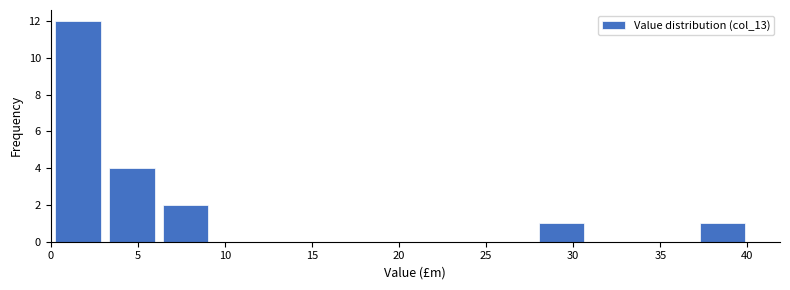

Reading left to right, transcribe this chart: for each bar, give the range it covers on the x-axis and its height. Neither the bar edges nor the heights are printed on the chart, so give them approximately, as read against the axes.

0.0 to 3.0: 12
3.0 to 6.0: 4
6.0 to 9.5: 2
9.5 to 12.5: 0
12.5 to 15.5: 0
15.5 to 18.5: 0
18.5 to 21.5: 0
21.5 to 24.5: 0
24.5 to 28.0: 0
28.0 to 31.0: 1
31.0 to 34.0: 0
34.0 to 37.0: 0
37.0 to 40.0: 1